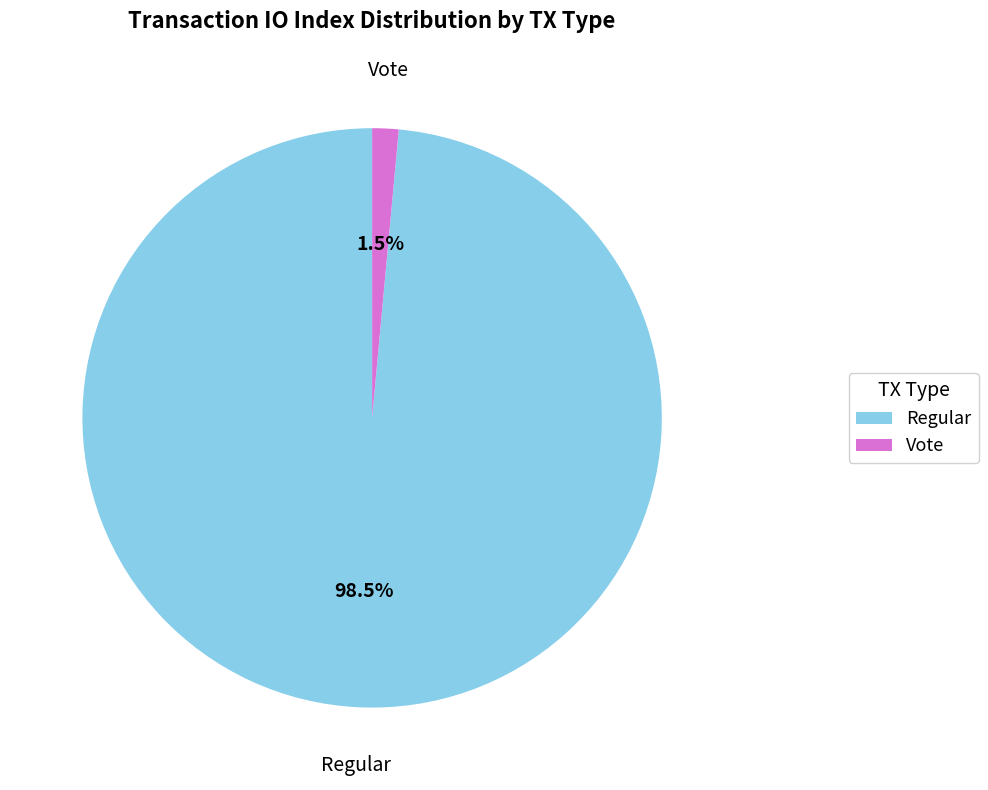

Which category has the biggest portion of the pie?

Regular